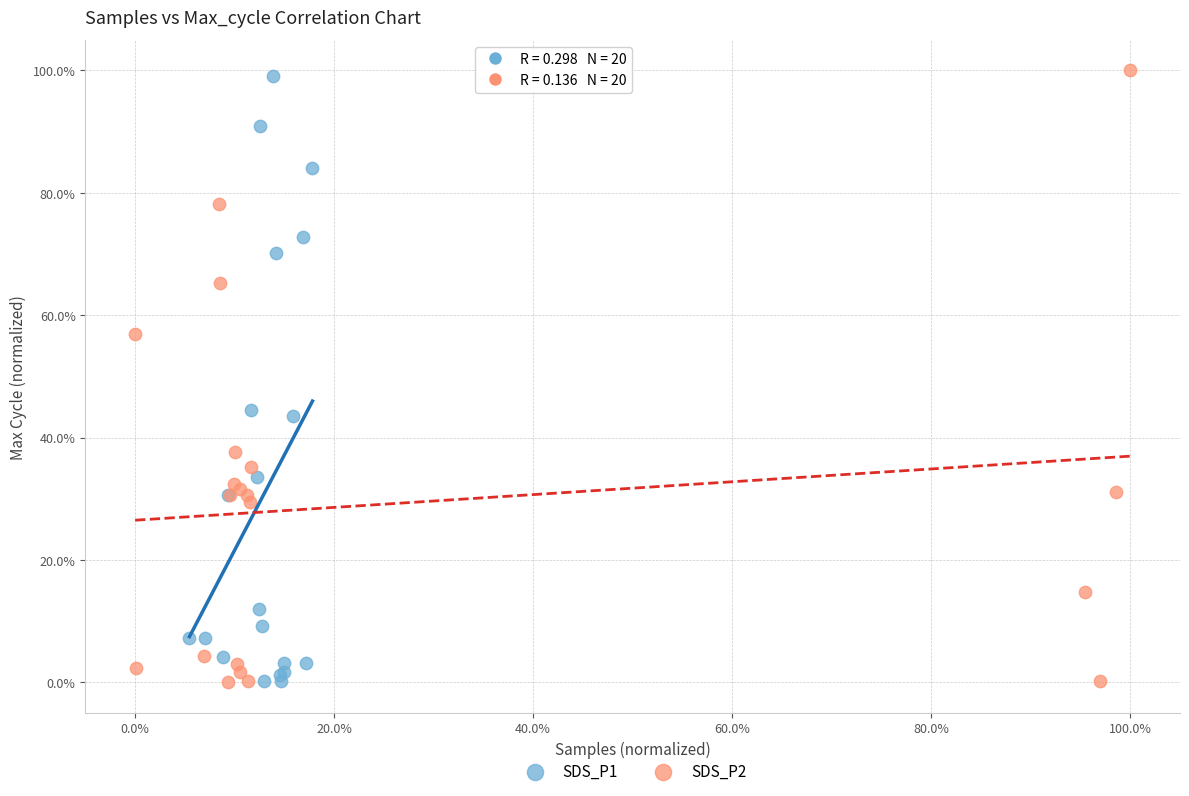

What are all the series names shown in the legend?

SDS_P1, SDS_P2